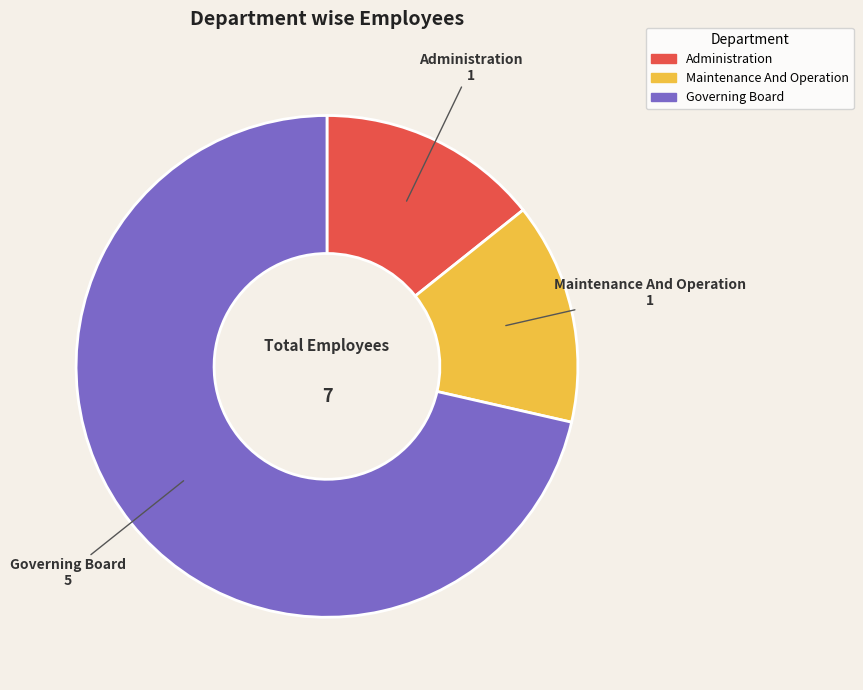

What is the largest slice in the pie chart?

Governing Board